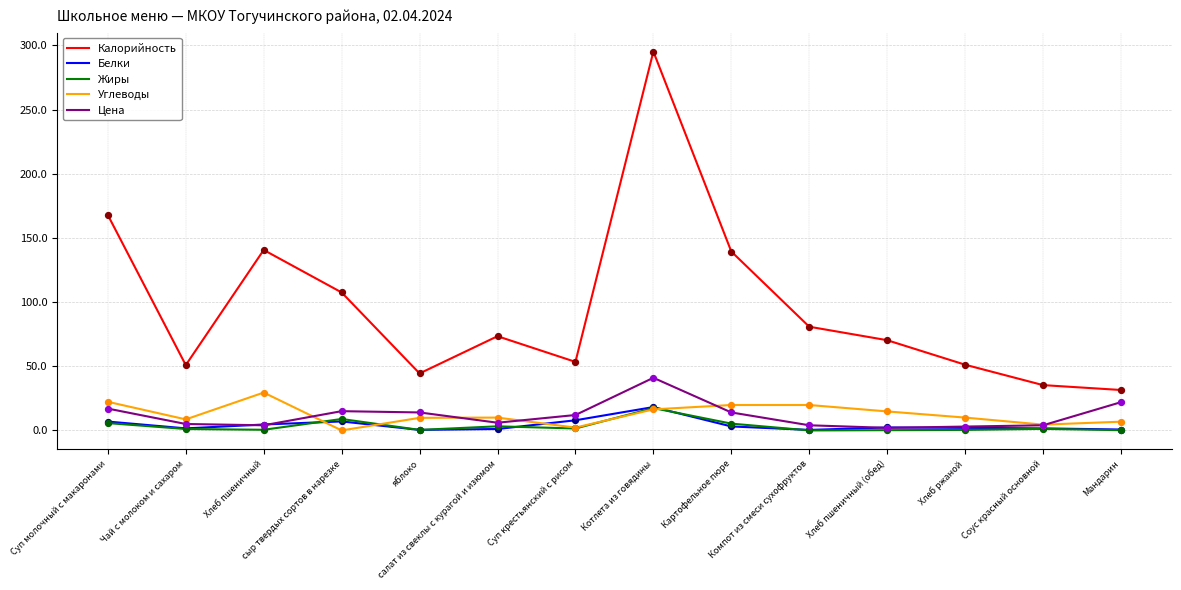

Which series has the largest total across all categories?

Калорийность